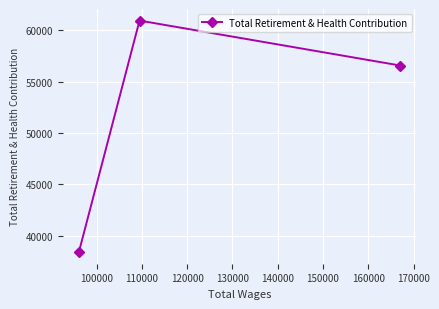

What is the difference between the second highest and minimum values?

18180